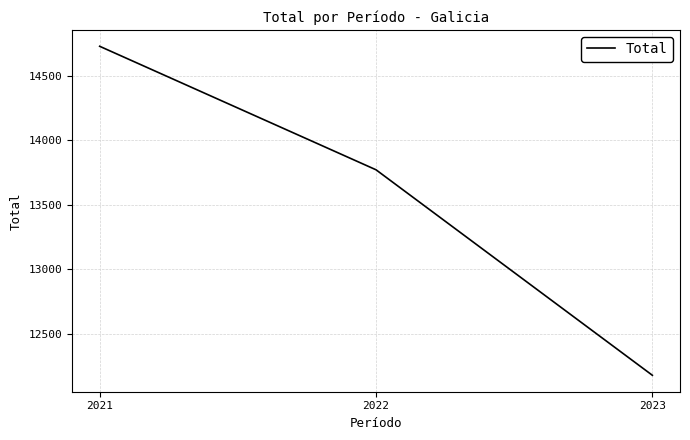

True or false: the data shows 12177 at 2023.

True